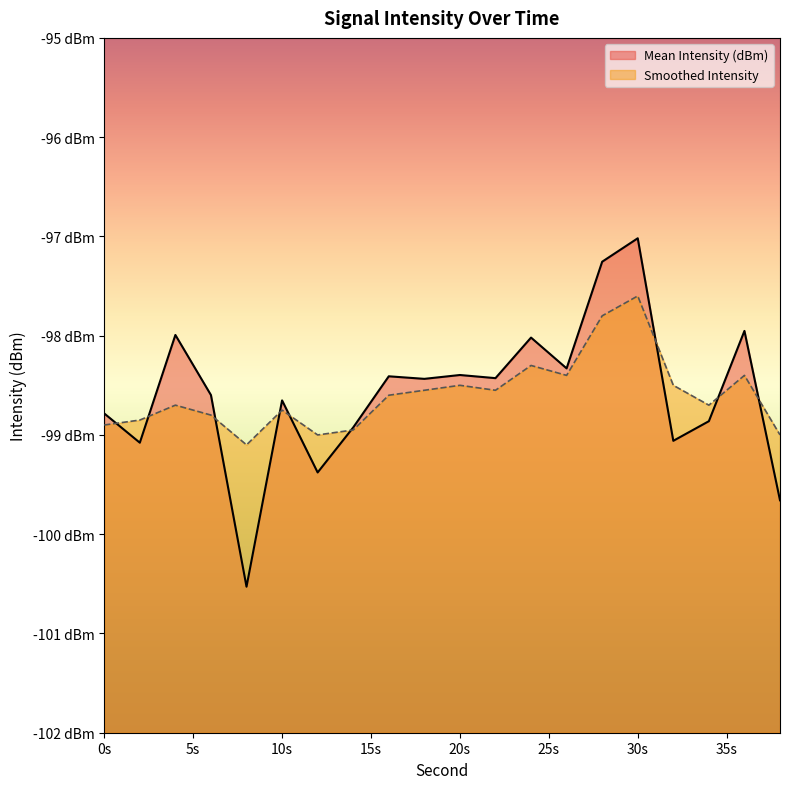

Where is Smoothed Intensity nearest to the value -98?

28